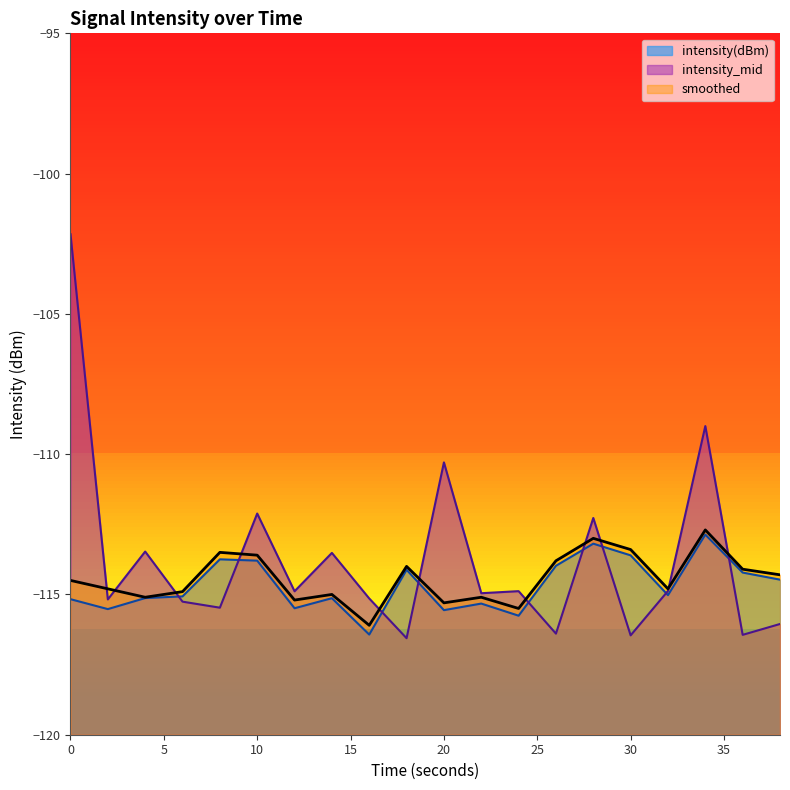

In smoothed, how many points are higher than both neighbors (excluding endpoints)?

6